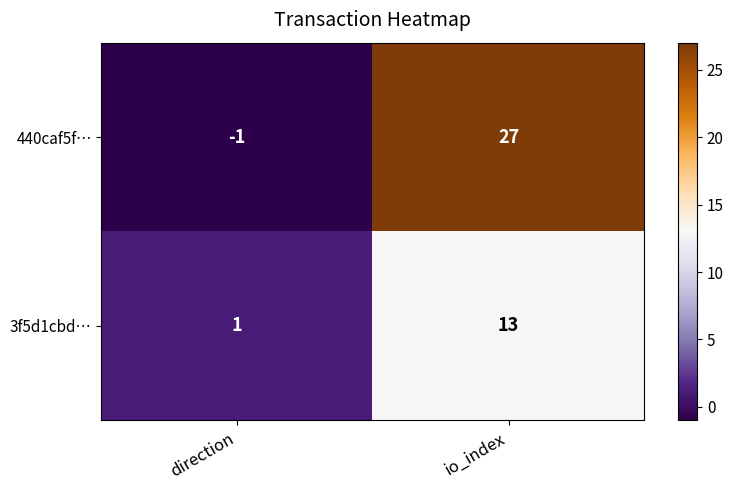

What is the difference between the 3f5d1cbd… values at io_index and direction?

12